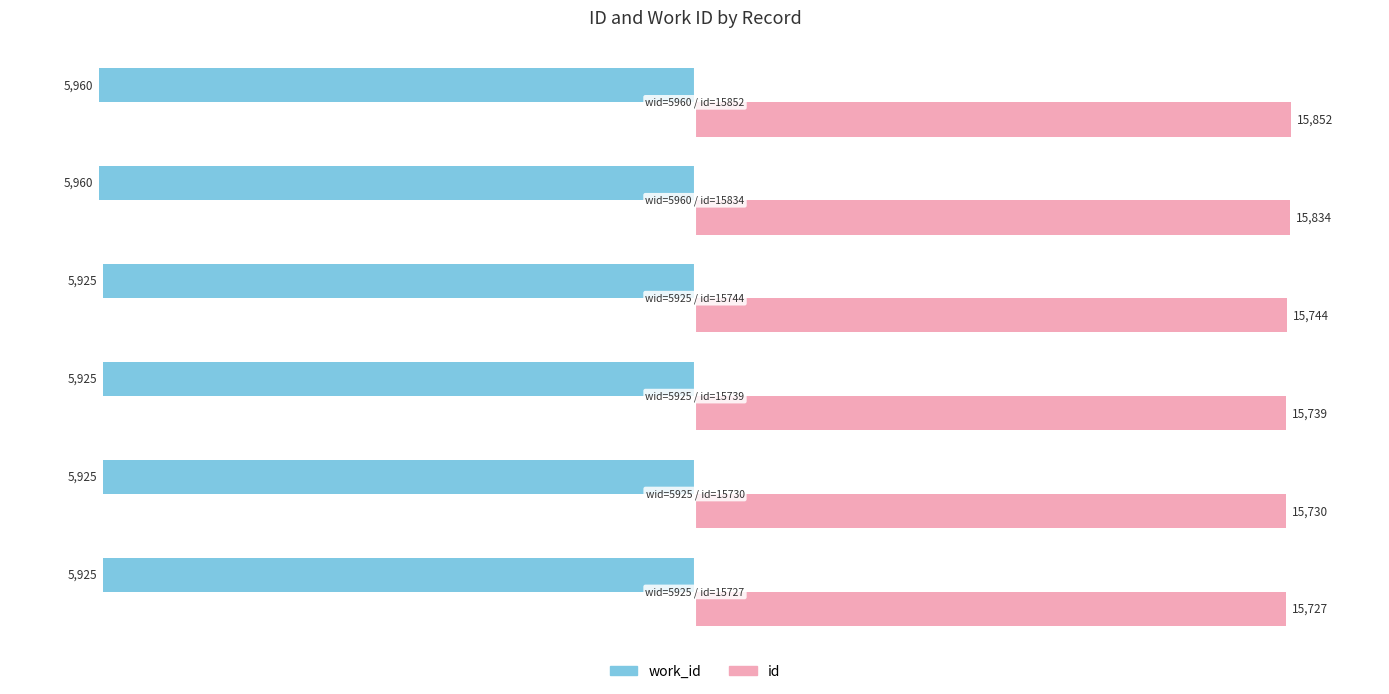

What are all the series names shown in the legend?

work_id, id